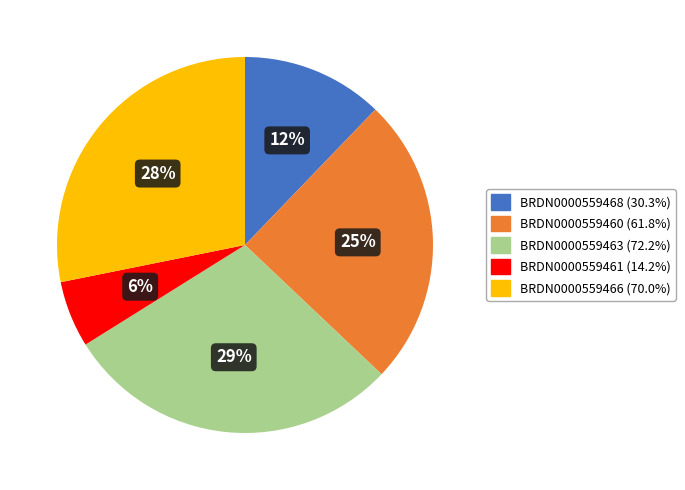

Rank the categories by value from lowest to highest.

BRDN0000559461, BRDN0000559468, BRDN0000559460, BRDN0000559466, BRDN0000559463